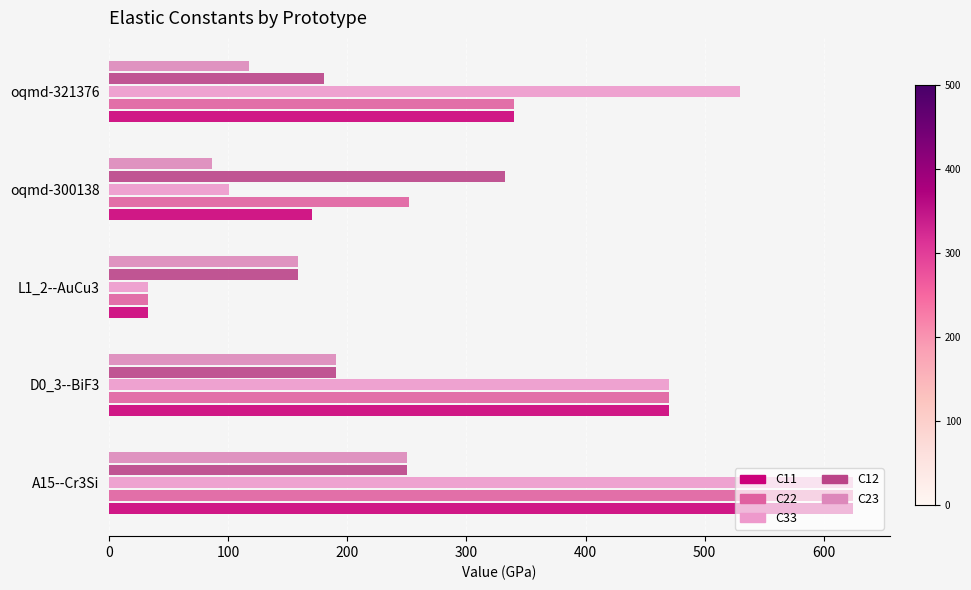

How many distinct data groups are displayed?

5